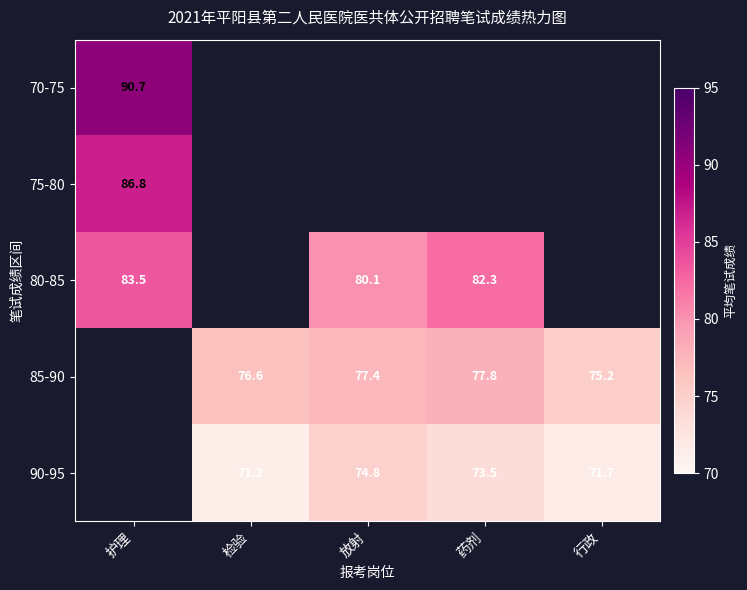

The value of 85-90 at 检验 is 76.6. True or false?

True